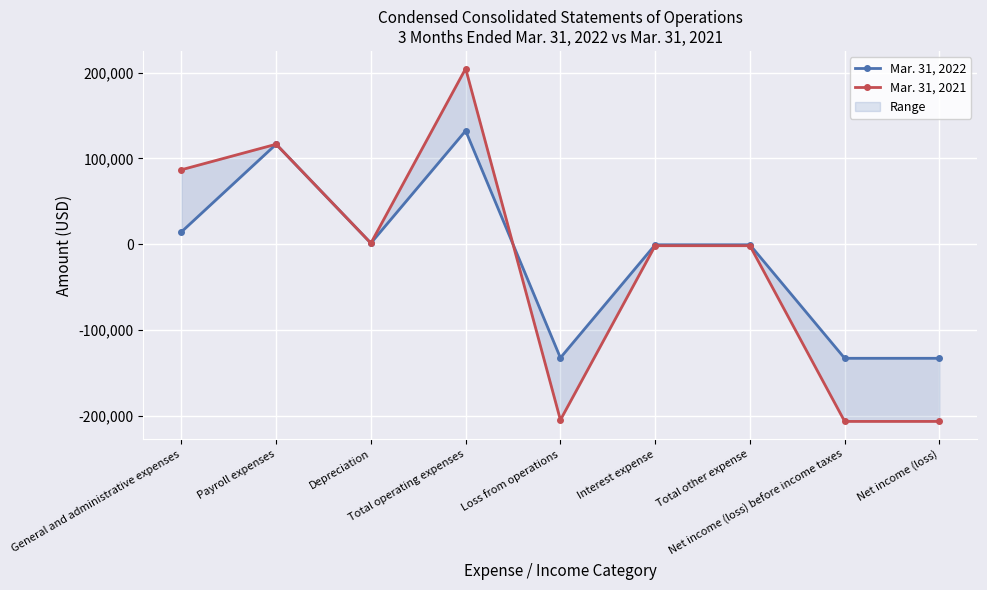

True or false: Mar. 31, 2022 and Mar. 31, 2021 intersect in this chart.

True